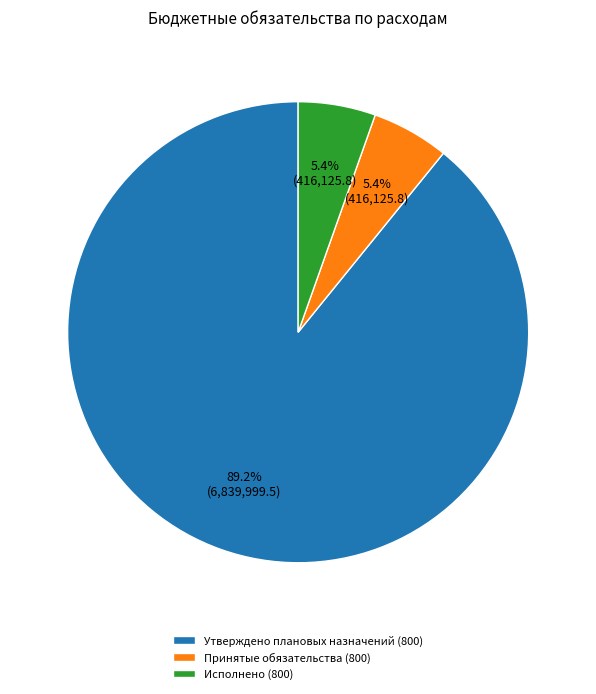

Combined, what portion of the pie is Принятые обязательства (800) and Исполнено (800)?

10.8%